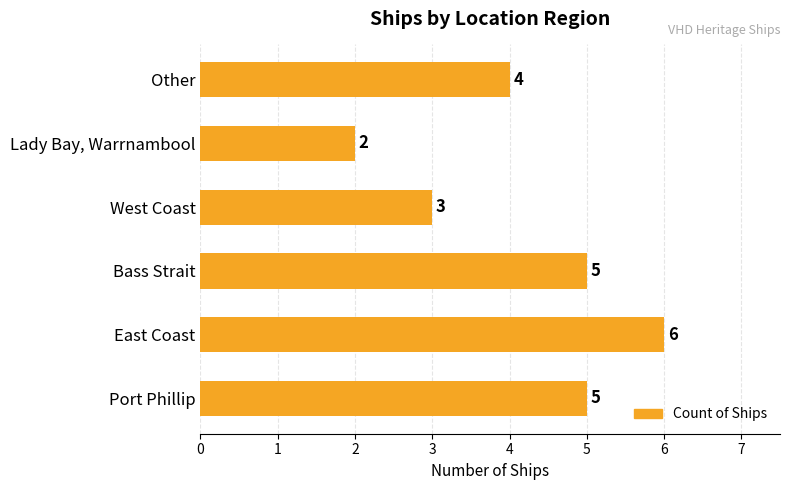

Reading bottom to top, list all the values displayed in this chart.

5	6	5	3	2	4